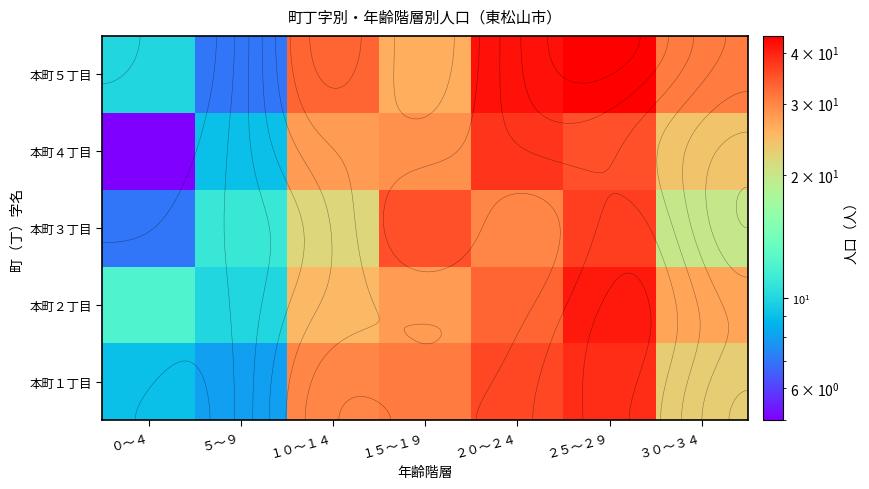

Which has a higher value, ２５～２９ or ０～４?

２５～２９